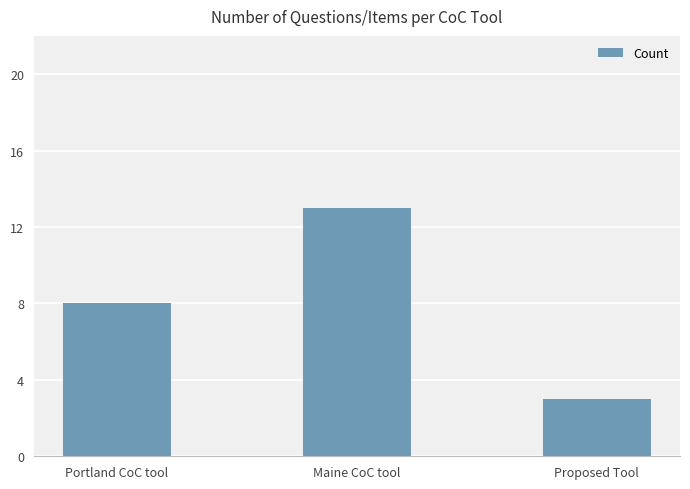

What is the change in value from Portland CoC tool to Proposed Tool?

-5